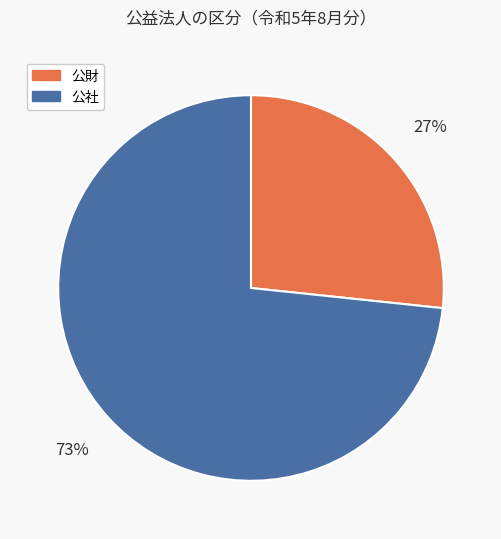

Is there a majority slice in this chart?

Yes